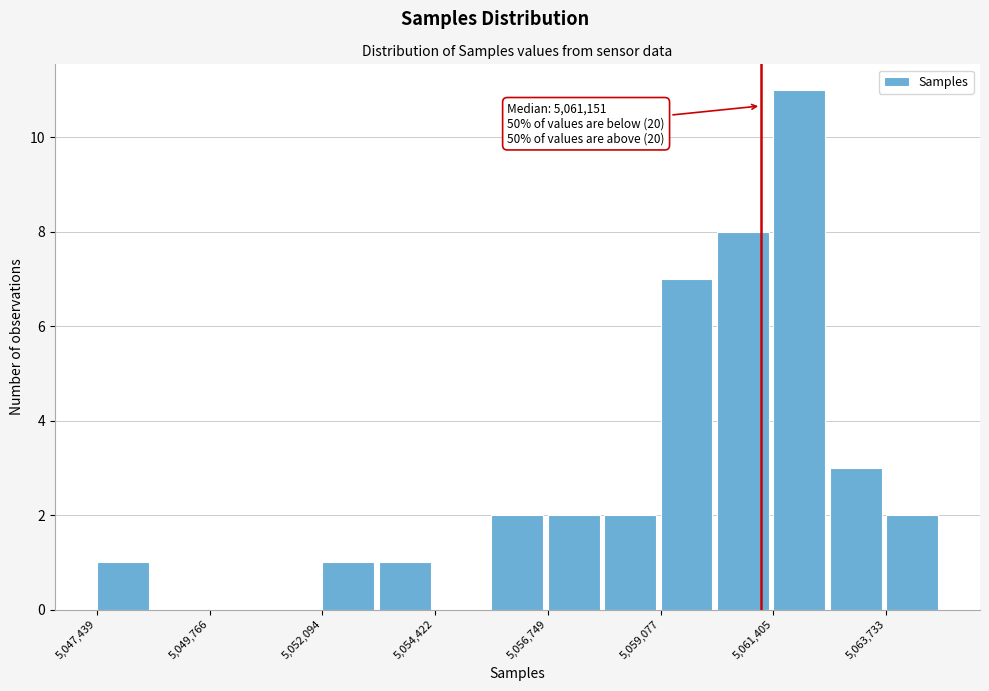

Around what value on the x-axis is the tallest bar? Give the approximate position of its centre, as read against the axis.

5062000